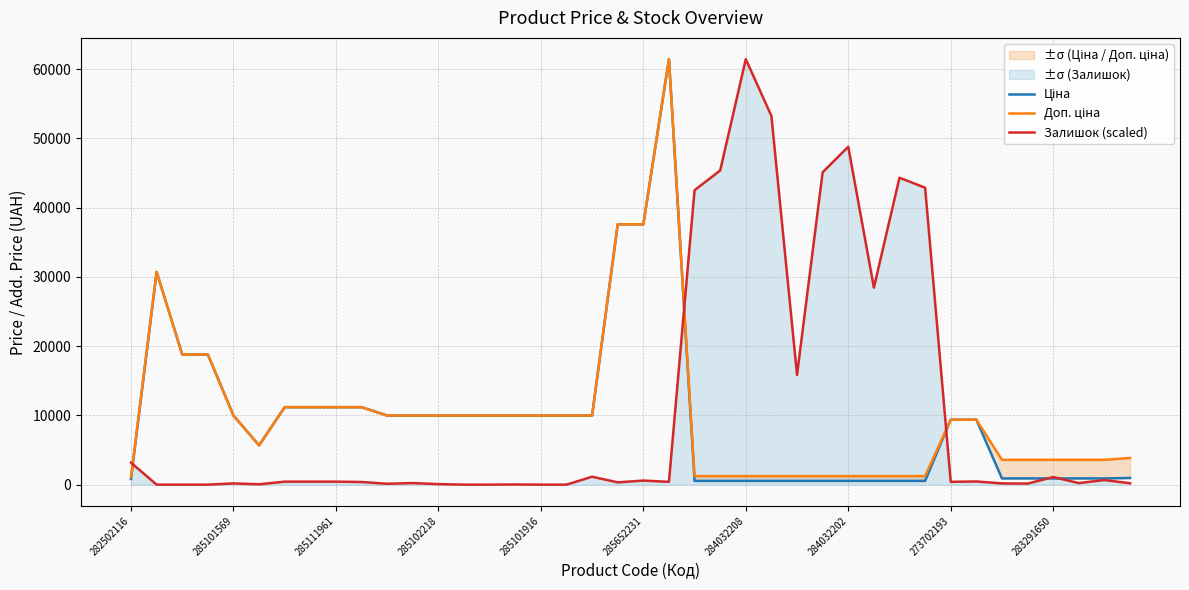

Which category has the highest value in the Залишок (scaled) series?

284032208